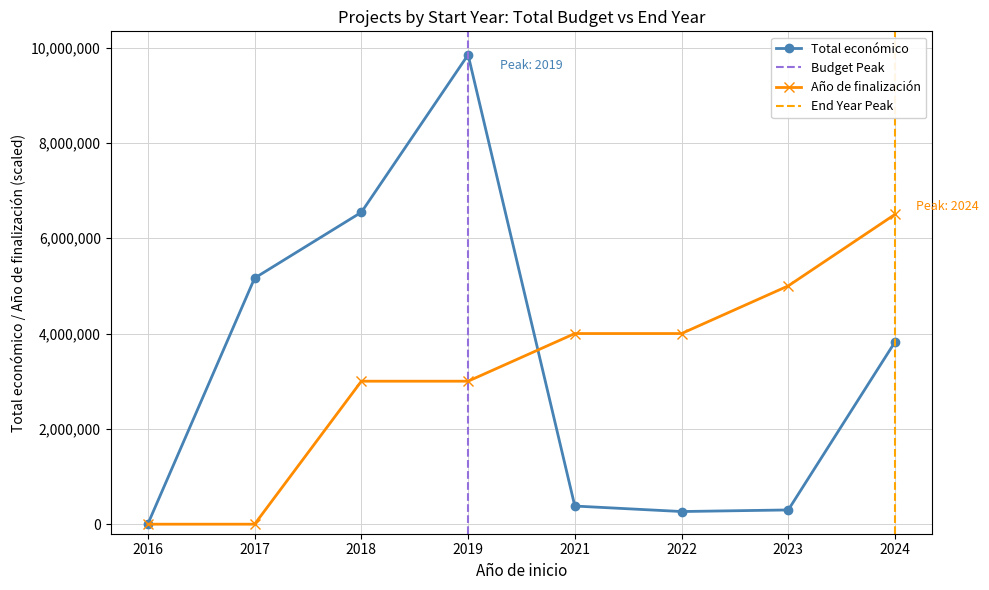

The chart shows a value of 298790 at 2023. True or false?

True